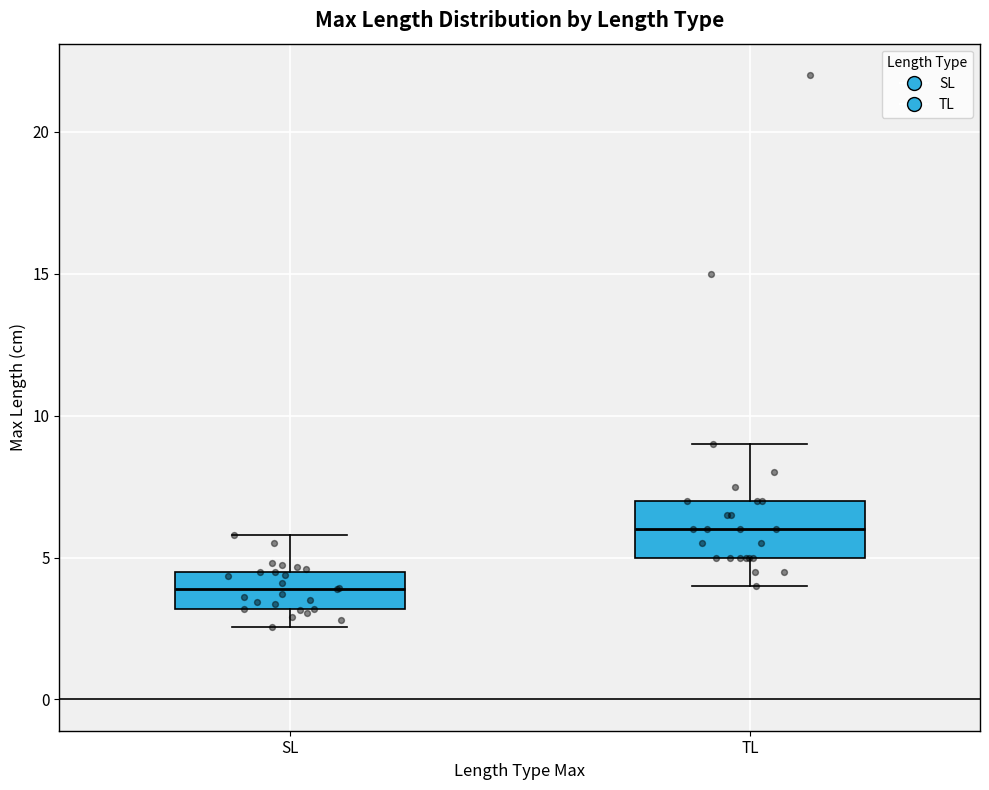

Comparing the boxes themselves (not the whiskers), which one is the tallest?

TL